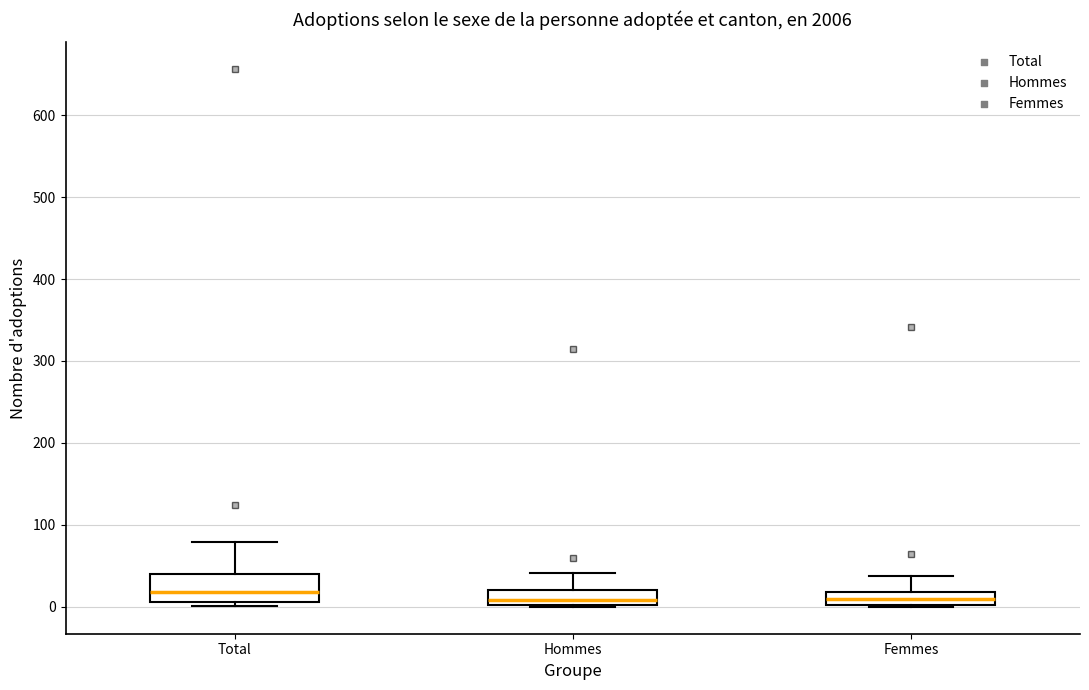

Which box is the tallest, from its lower edge to its upper edge?

Total